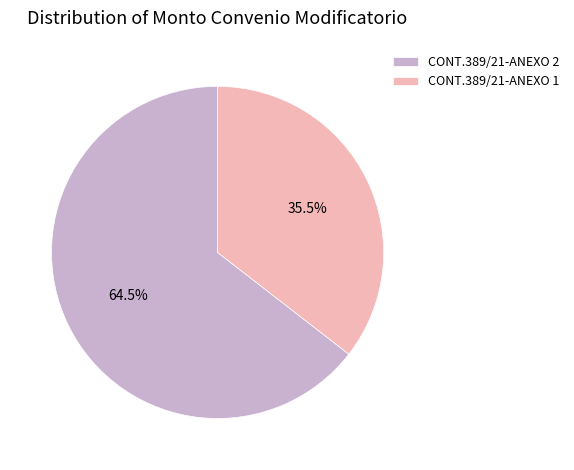

Rank the categories by value from highest to lowest.

CONT.389/21-ANEXO 2, CONT.389/21-ANEXO 1